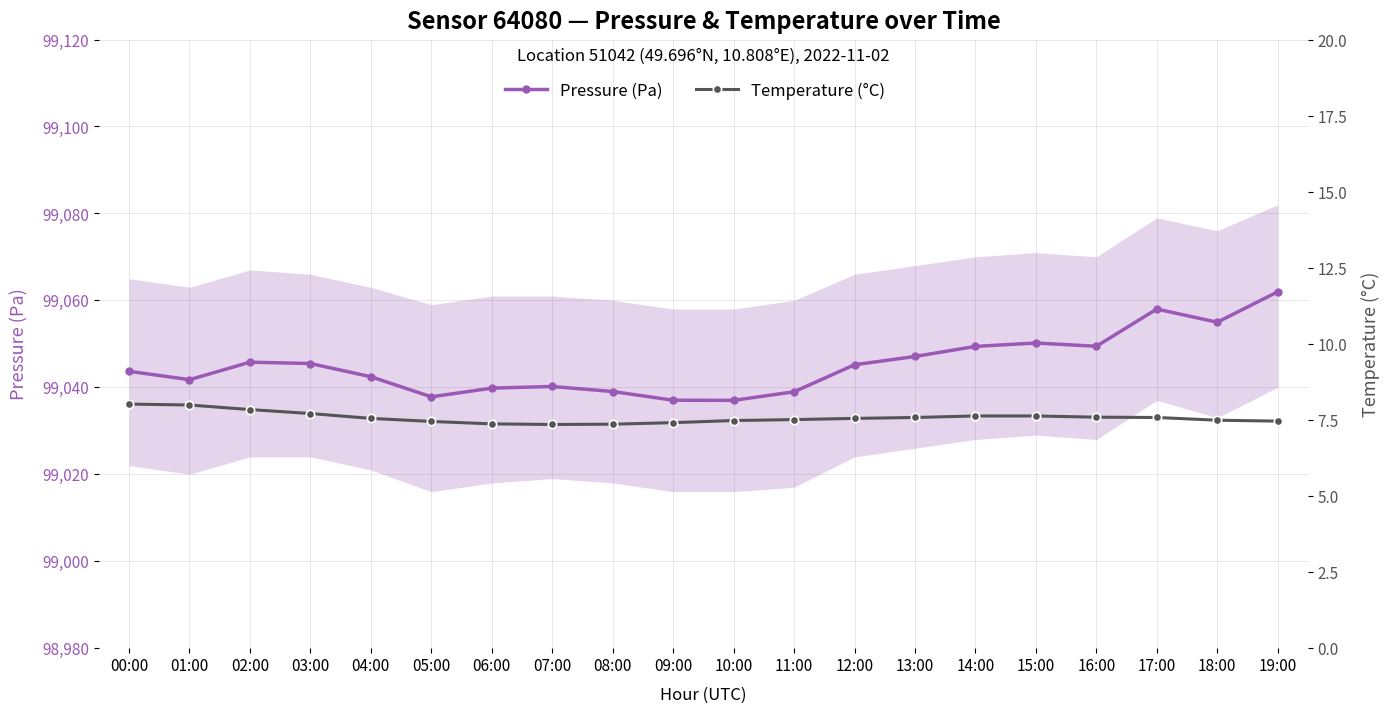

In Pressure (Pa), how many points are lower than both neighbors (excluding endpoints)?

5